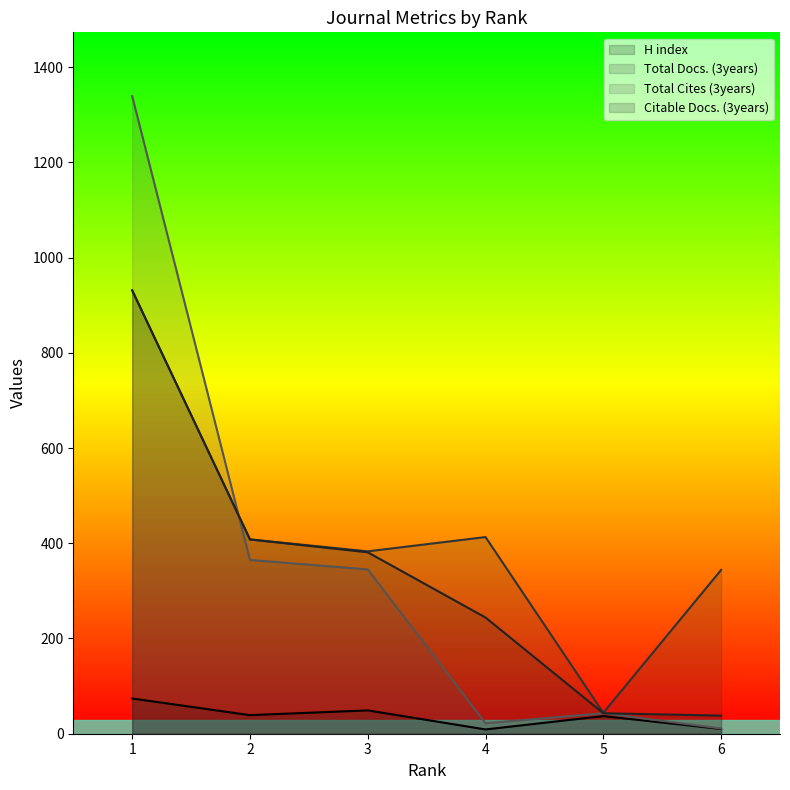

Reading left to right, extract all data points from this chart.

H index: 1=74	2=39	3=49	4=9	5=37	6=10
Total Docs. (3years): 1=931	2=408	3=383	4=413	5=44	6=344
Total Cites (3years): 1=1339	2=365	3=345	4=22	5=43	6=11
Citable Docs. (3years): 1=931	2=408	3=381	4=244	5=43	6=38